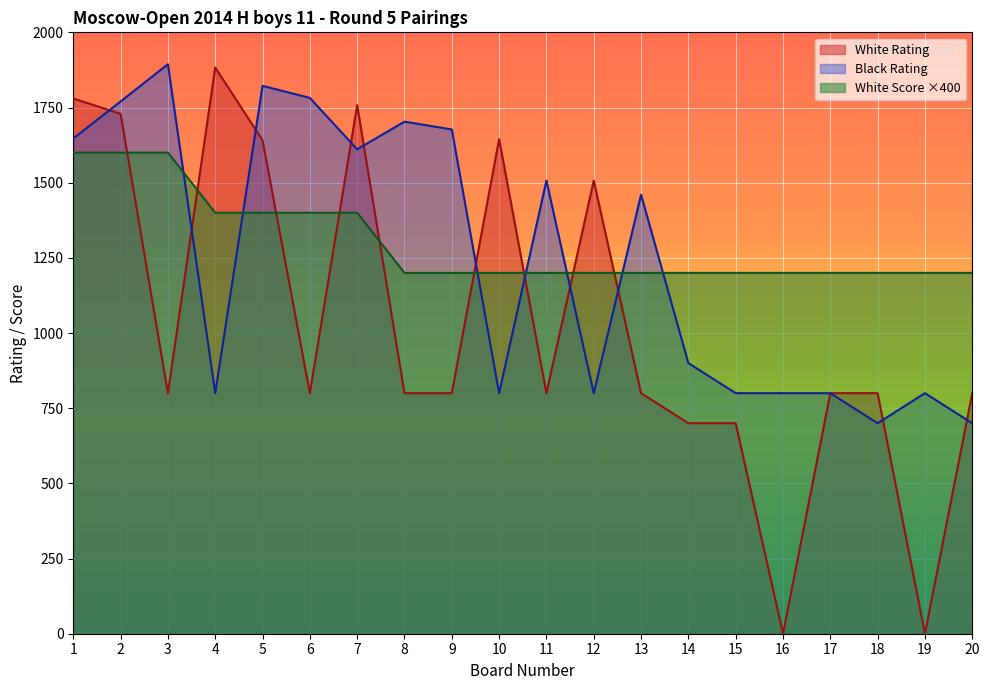

Between 6 and 18, which is larger?

6